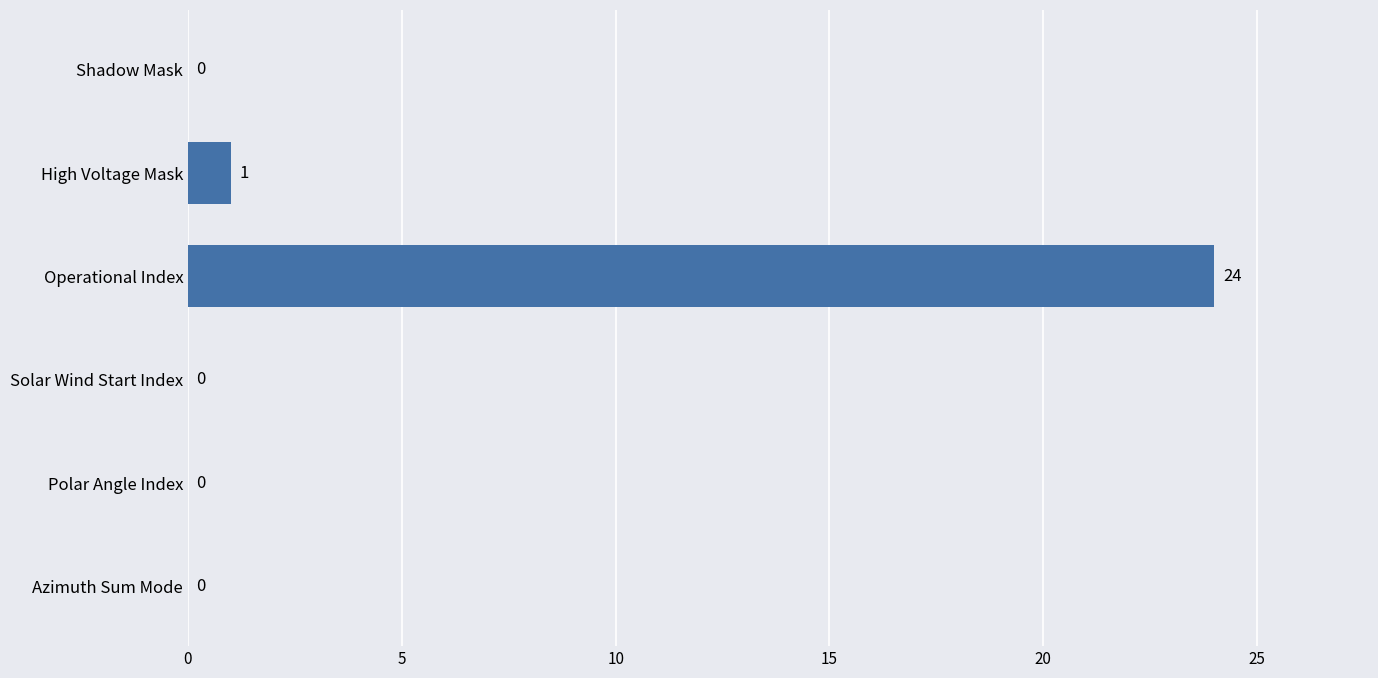

Is it true that the value at Polar Angle Index is 9?

False